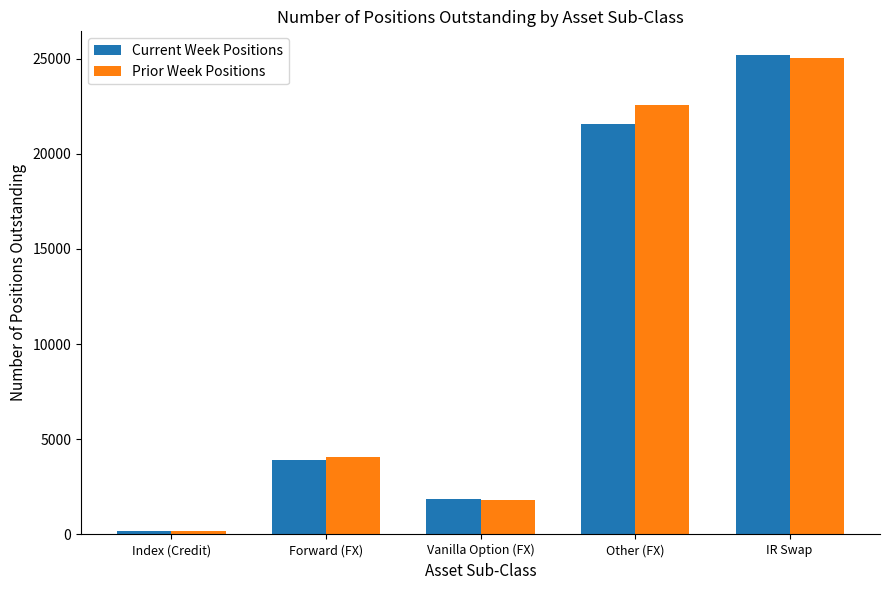

At which category does the chart reach its minimum across all series?

Index (Credit)